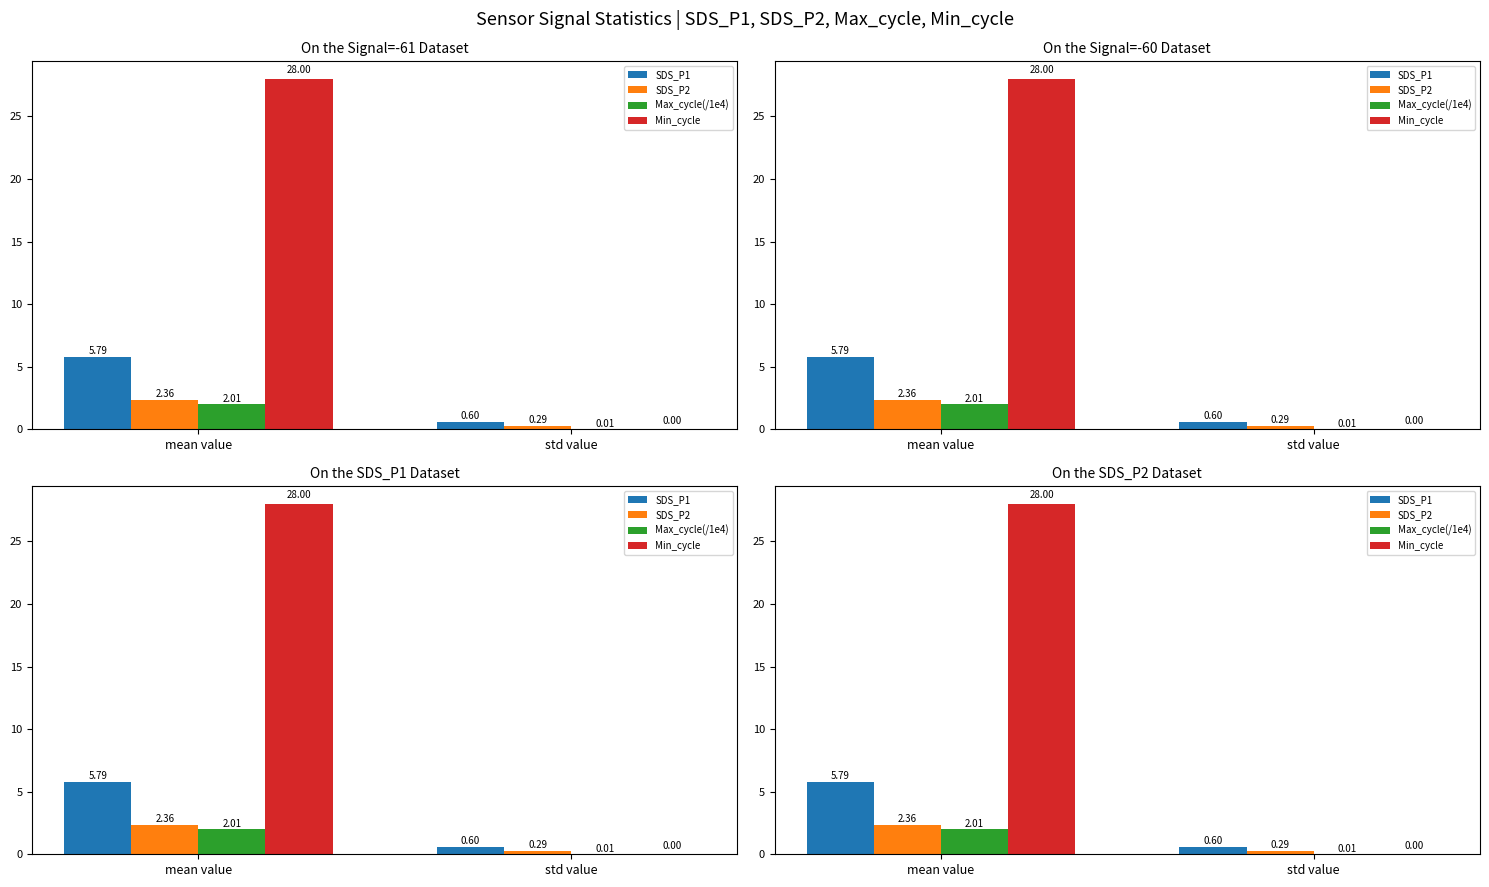

Which series has the largest total across all categories?

Min_cycle